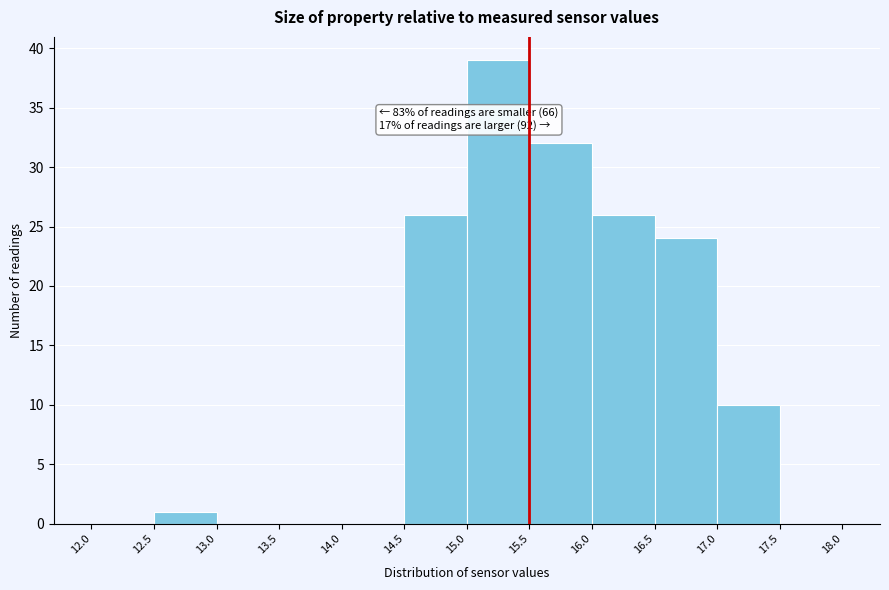

Which range on the x-axis has the tallest bar?

15.0 to 15.5